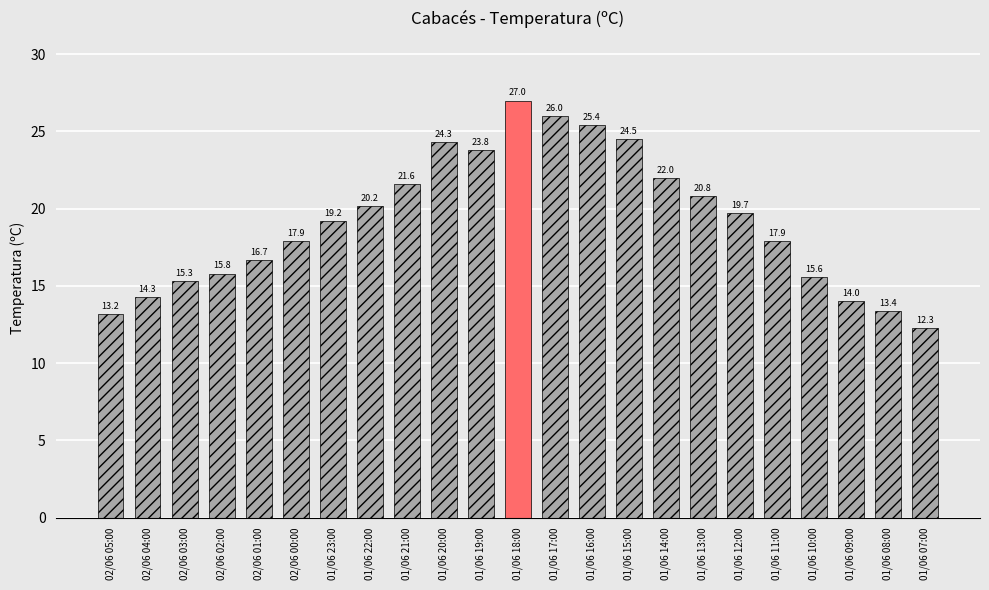

Reading left to right, transcribe all the data shown in this chart.

13.2	14.3	15.3	15.8	16.7	17.9	19.2	20.2	21.6	24.3	23.8	27.0	26.0	25.4	24.5	22.0	20.8	19.7	17.9	15.6	14.0	13.4	12.3